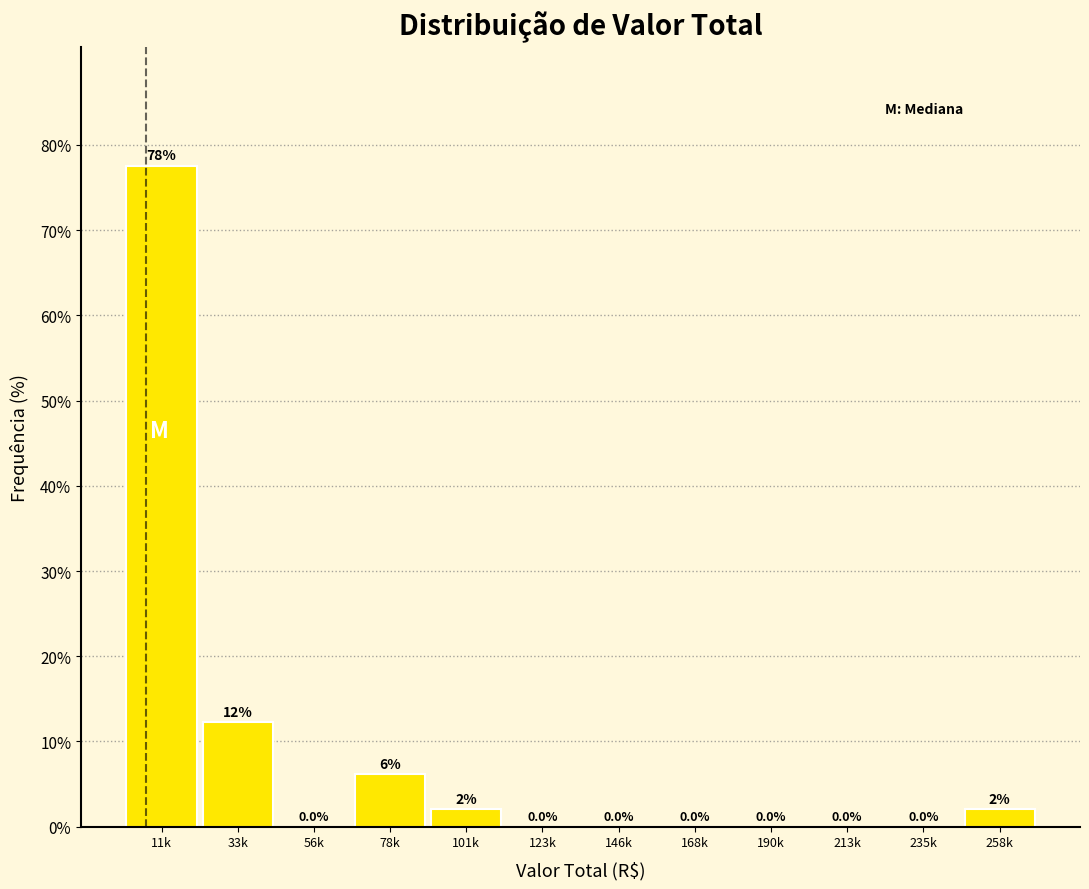

Reading left to right, list all the values displayed in this chart.

11k=77.6	33k=12.2	56k=0.0	78k=6.1	101k=2.0	123k=0.0	146k=0.0	168k=0.0	190k=0.0	213k=0.0	235k=0.0	258k=2.0